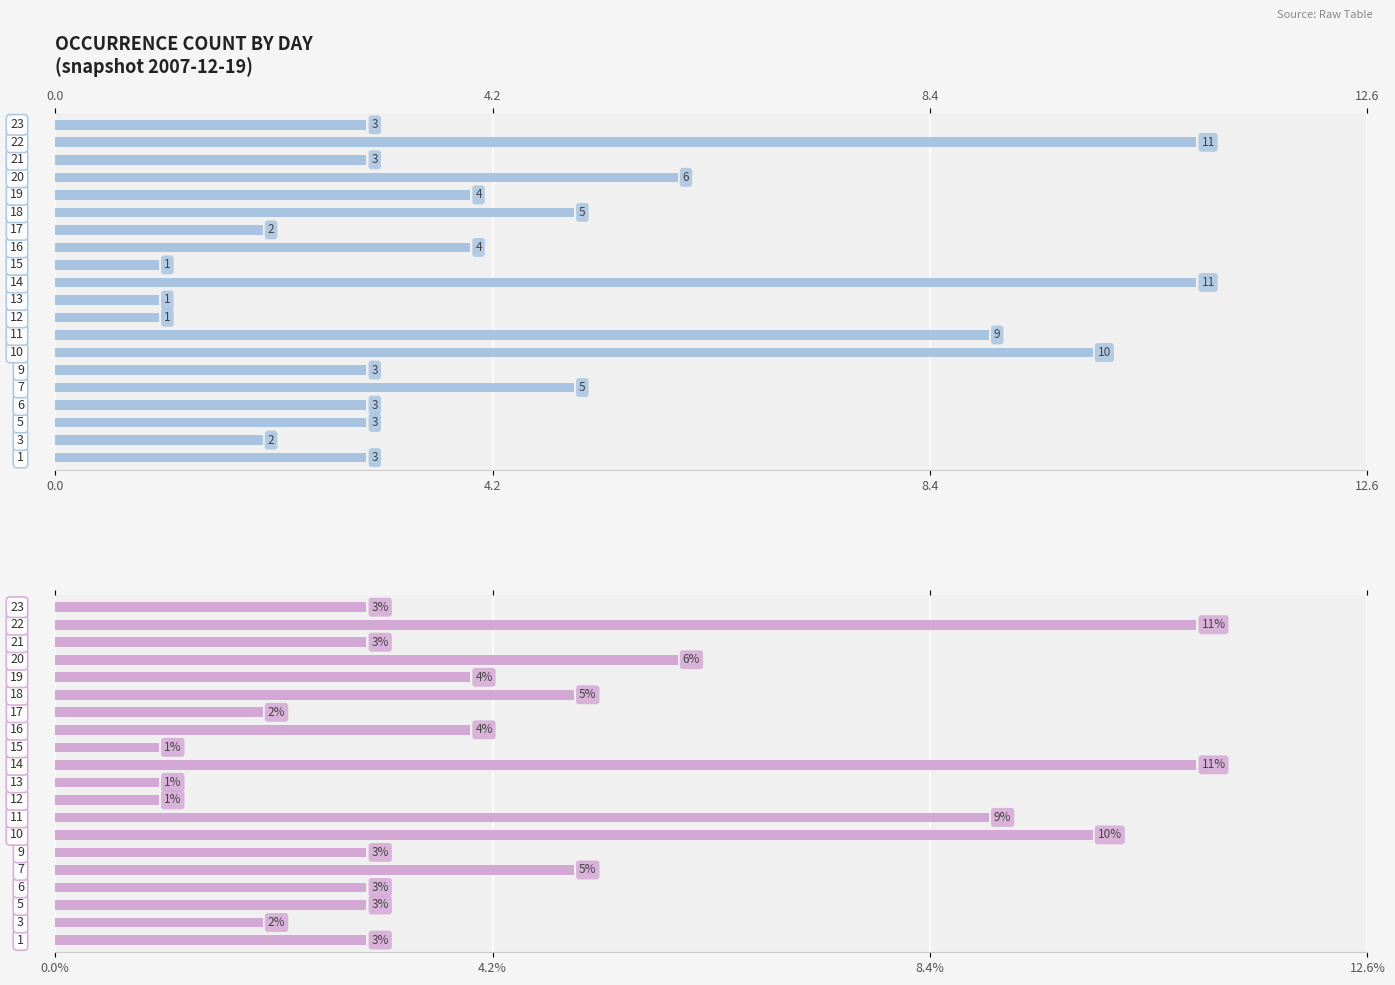

What is the value of the 10th bar from the left?

1